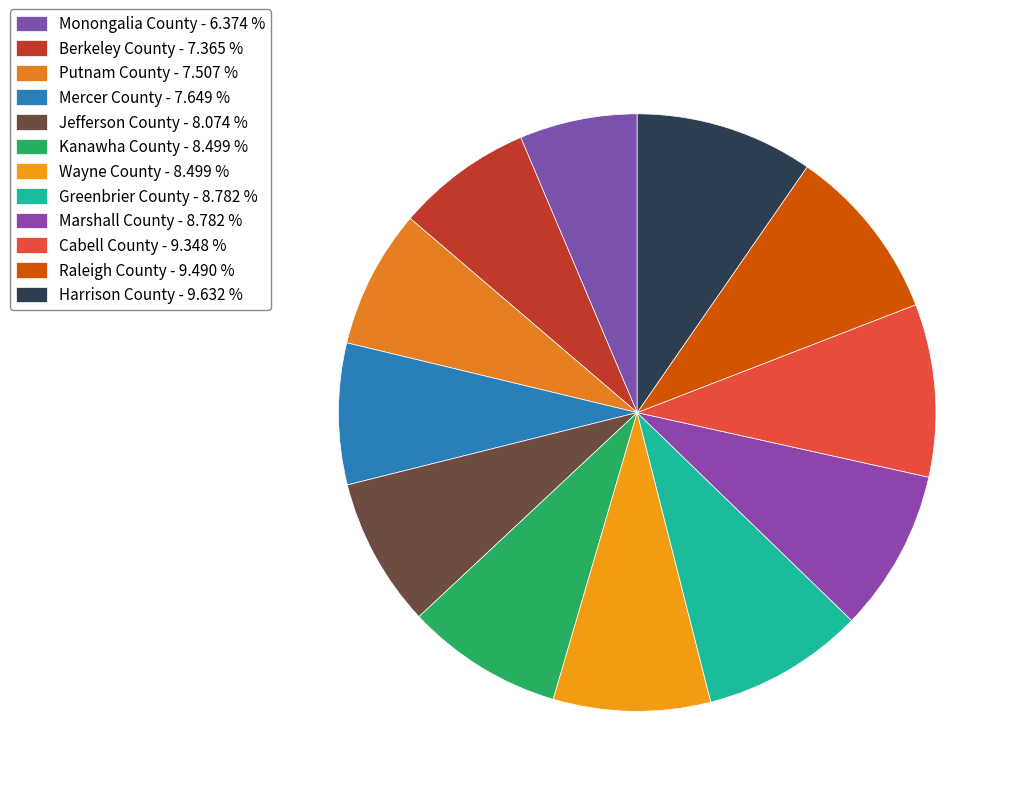

How many segments does this pie chart have?

12